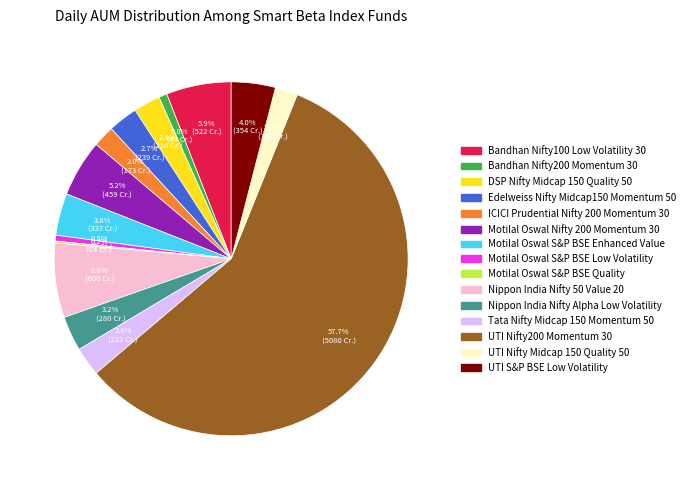

To the nearest percent, what is the difference between the largest and smallest slice percentages?

58%